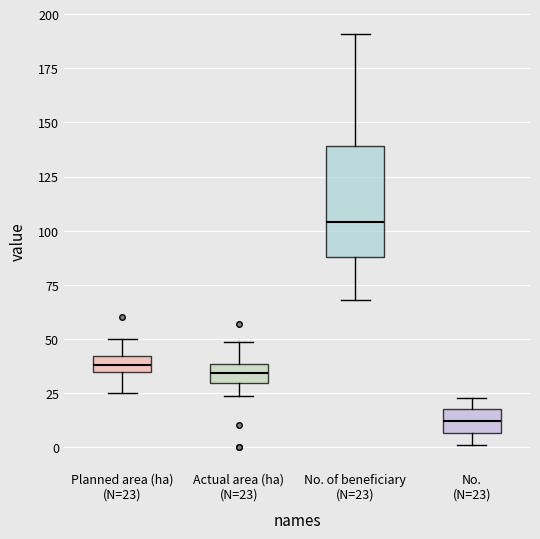

Where is the upper edge of the box for No. (N=23) on the y-axis? The values are not printed on the chart, so give them approximately, as read against the axis.

20